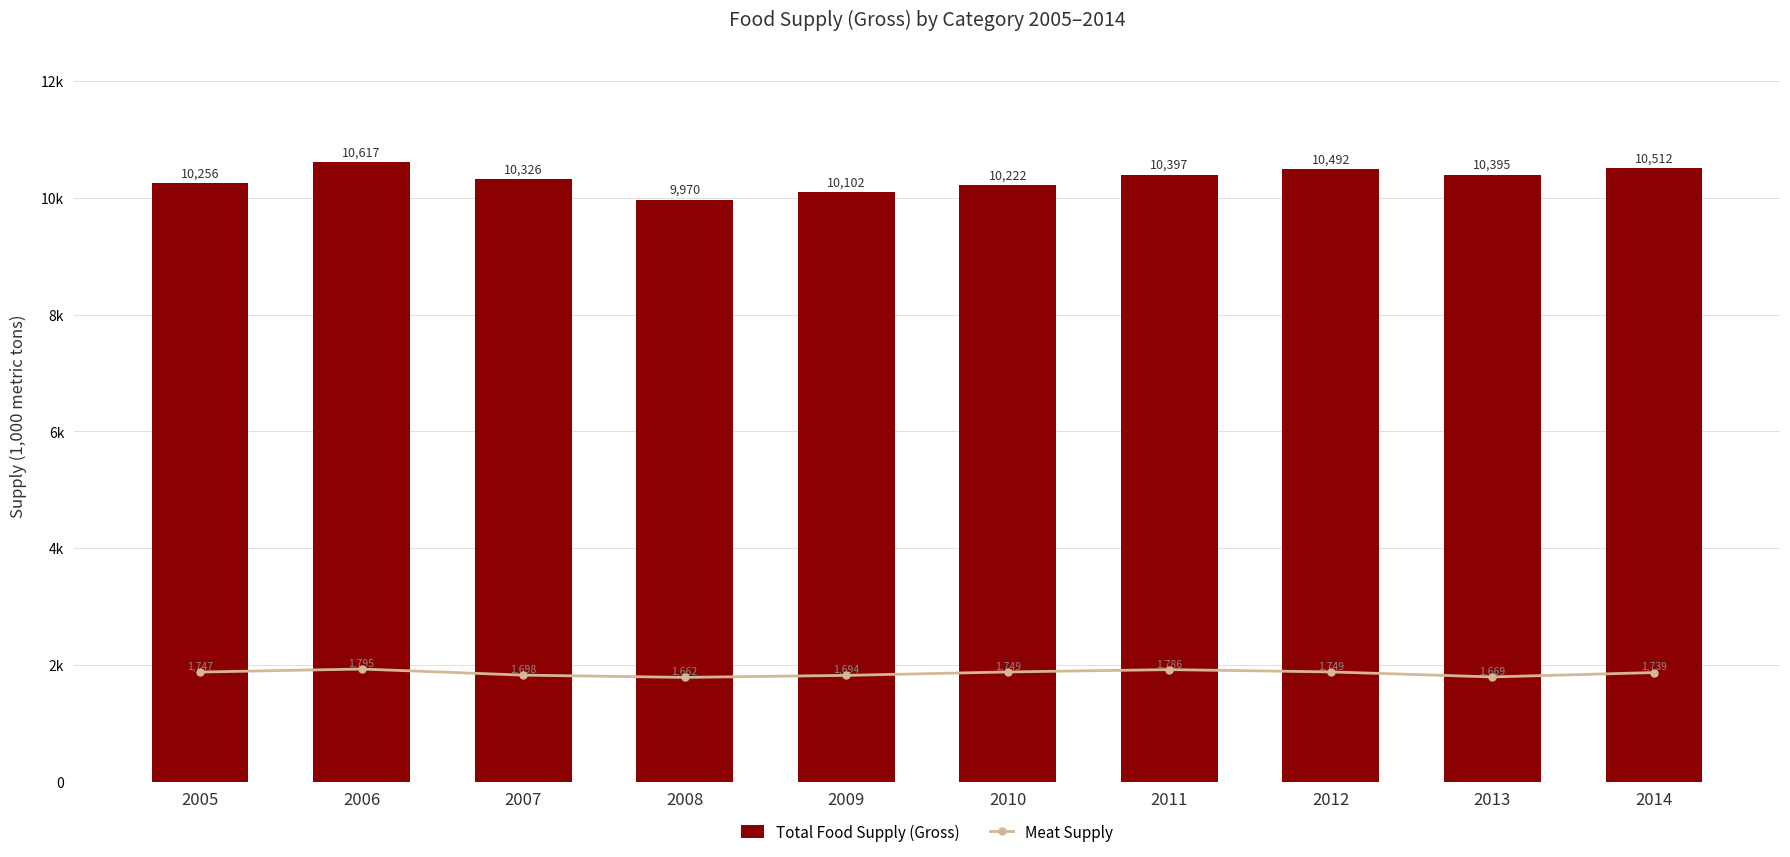

Reading left to right, what are all the values shown in this chart?

Total Food Supply (Gross): 2005=10255.8	2006=10616.9	2007=10326.3	2008=9970.0	2009=10102.2	2010=10221.6	2011=10396.8	2012=10492.5	2013=10395.4	2014=10511.6
Meat Supply: 2005=1747.0	2006=1795.2	2007=1698.0	2008=1661.8	2009=1694.1	2010=1748.7	2011=1785.7	2012=1749.2	2013=1669.1	2014=1739.0